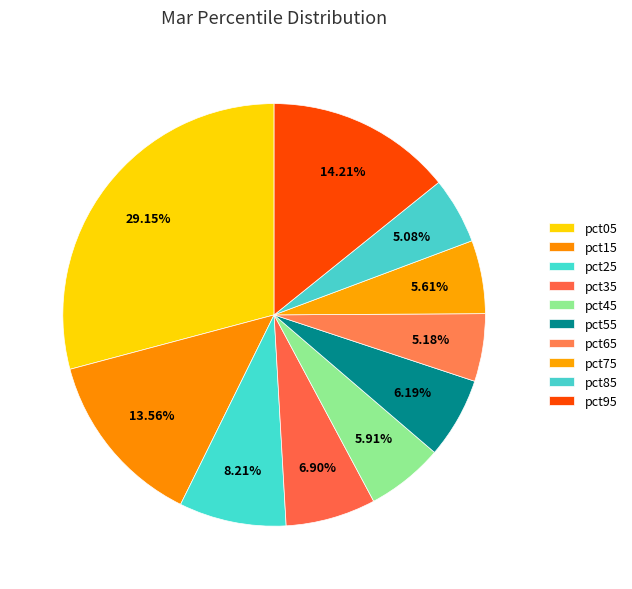

Which category has the smallest portion of the pie?

pct85